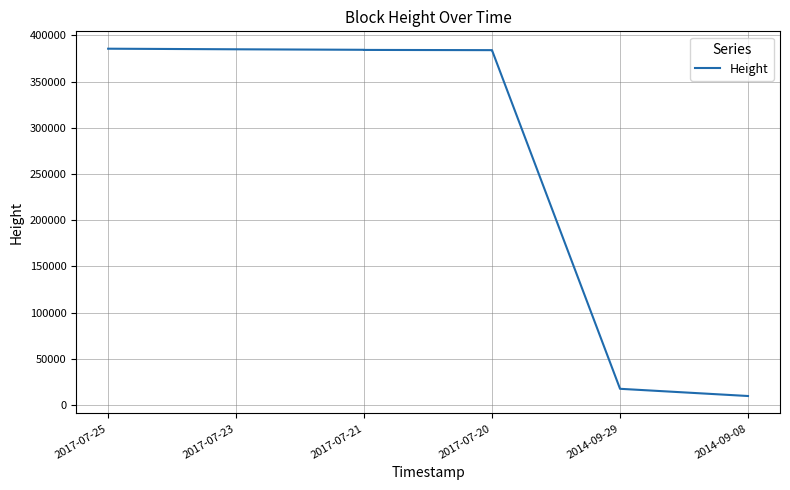

Is it true that the value at 2017-07-23 is 384851?

True